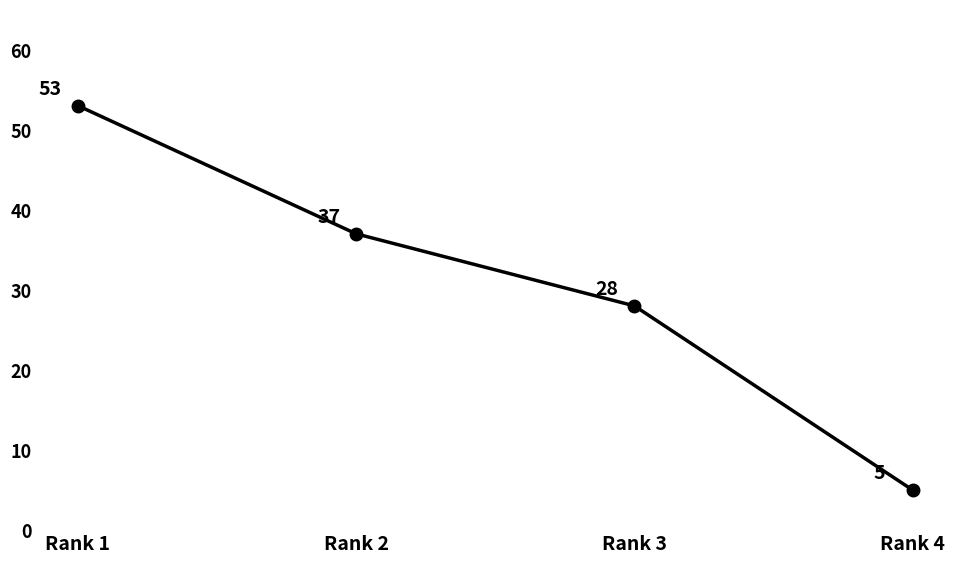

The chart shows a value of 56 at Rank 2. True or false?

False